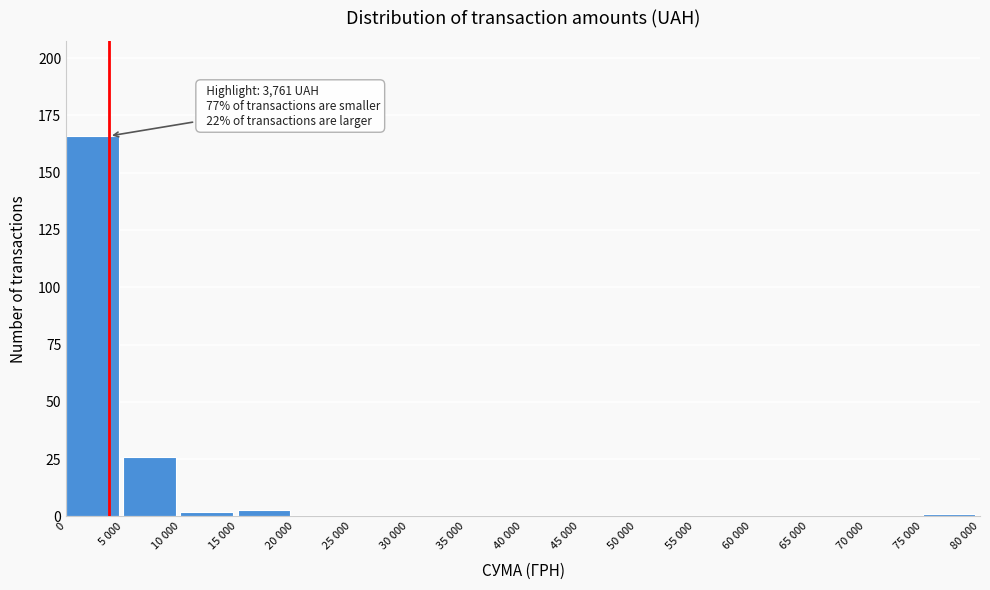

Reading left to right, extract all data points from this chart.

0=166	5 000=26	10 000=2	15 000=3	20 000=0	25 000=0	30 000=0	35 000=0	40 000=0	45 000=0	50 000=0	55 000=0	60 000=0	65 000=0	70 000=0	75 000=1